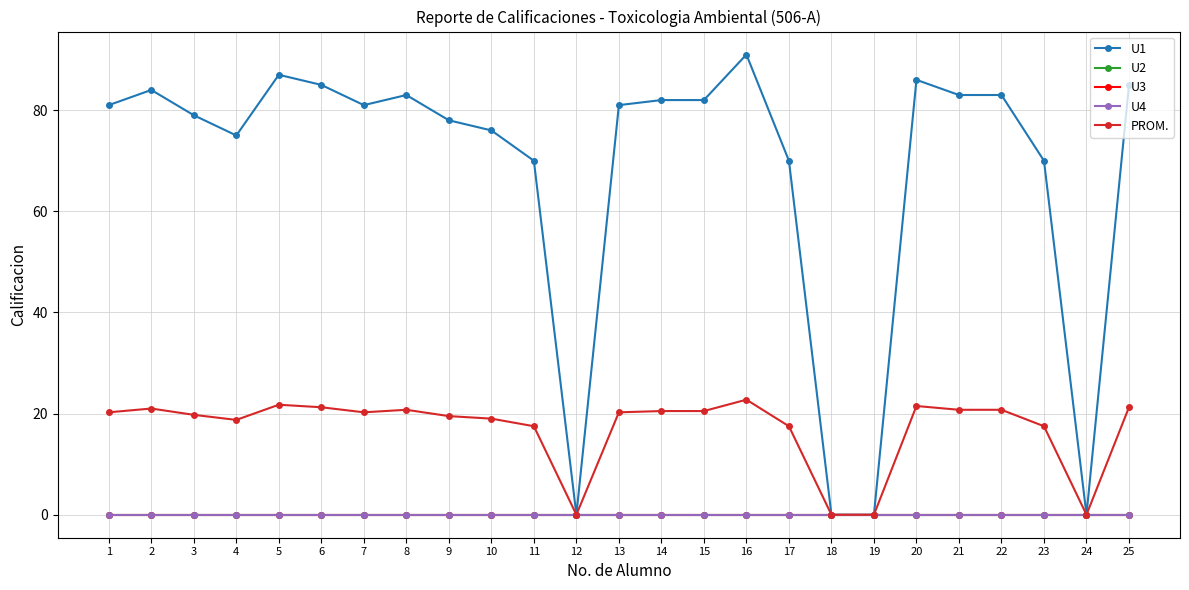

Does the chart have visible grid lines?

Yes